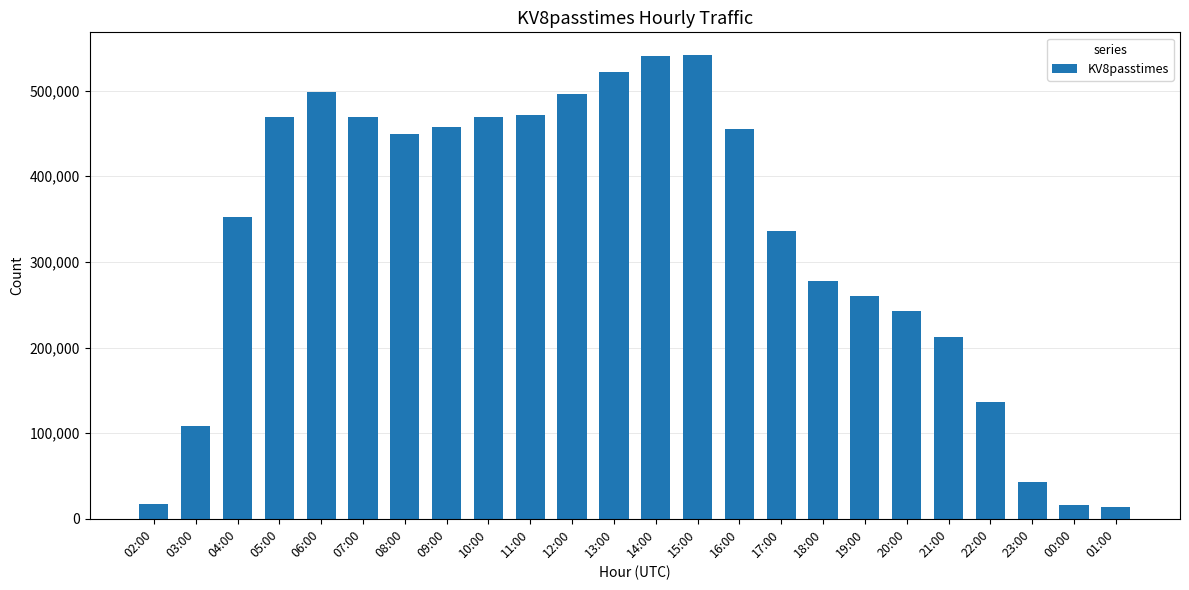

What is the label of the 8th bar from the left?

09:00